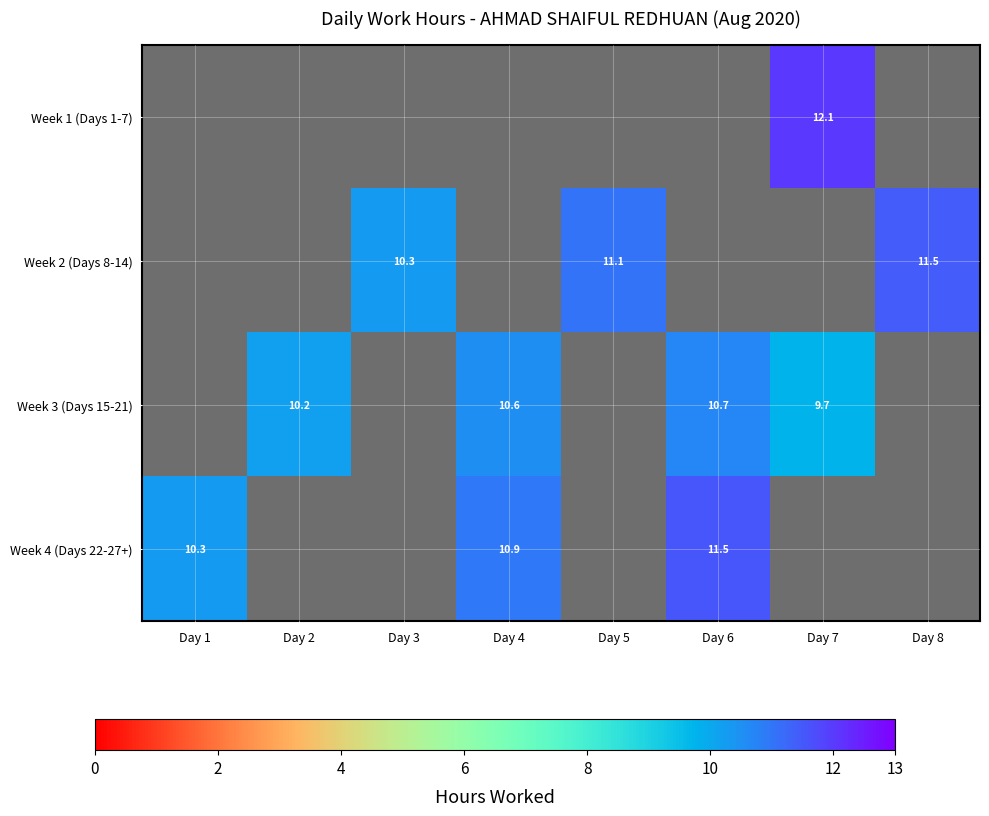

Is it true that Week 4 (Days 22-27+) equals 10.3 at Day 1?

True